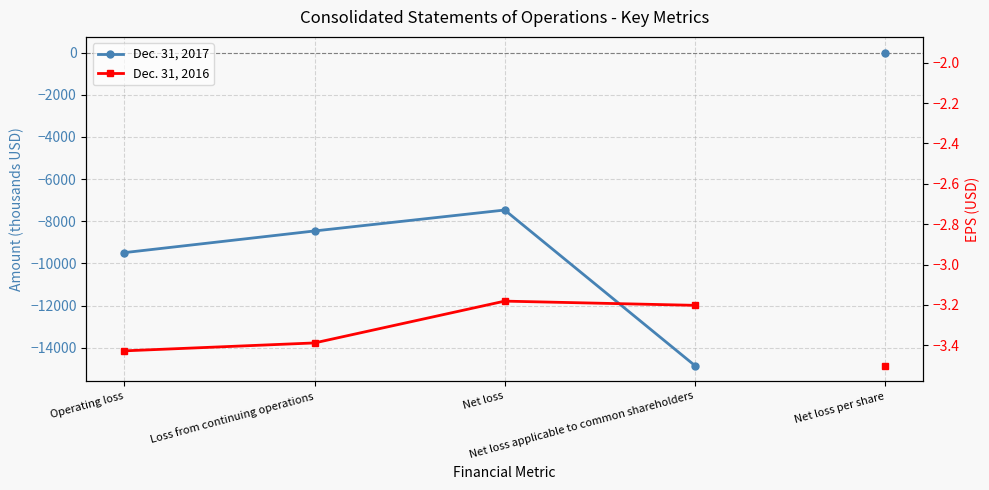

The value of Dec. 31, 2016 at Loss from continuing operations is -13774. True or false?

True